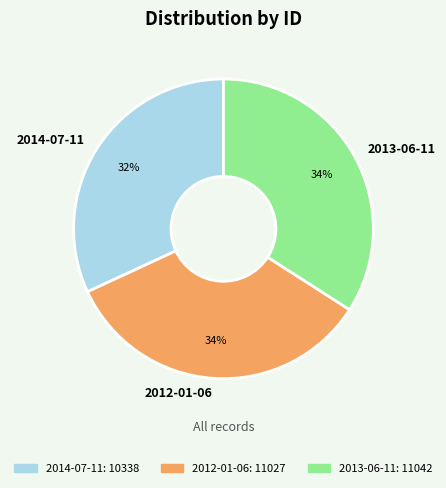

To the nearest percent, what is the difference between the largest and smallest slice percentages?

2%